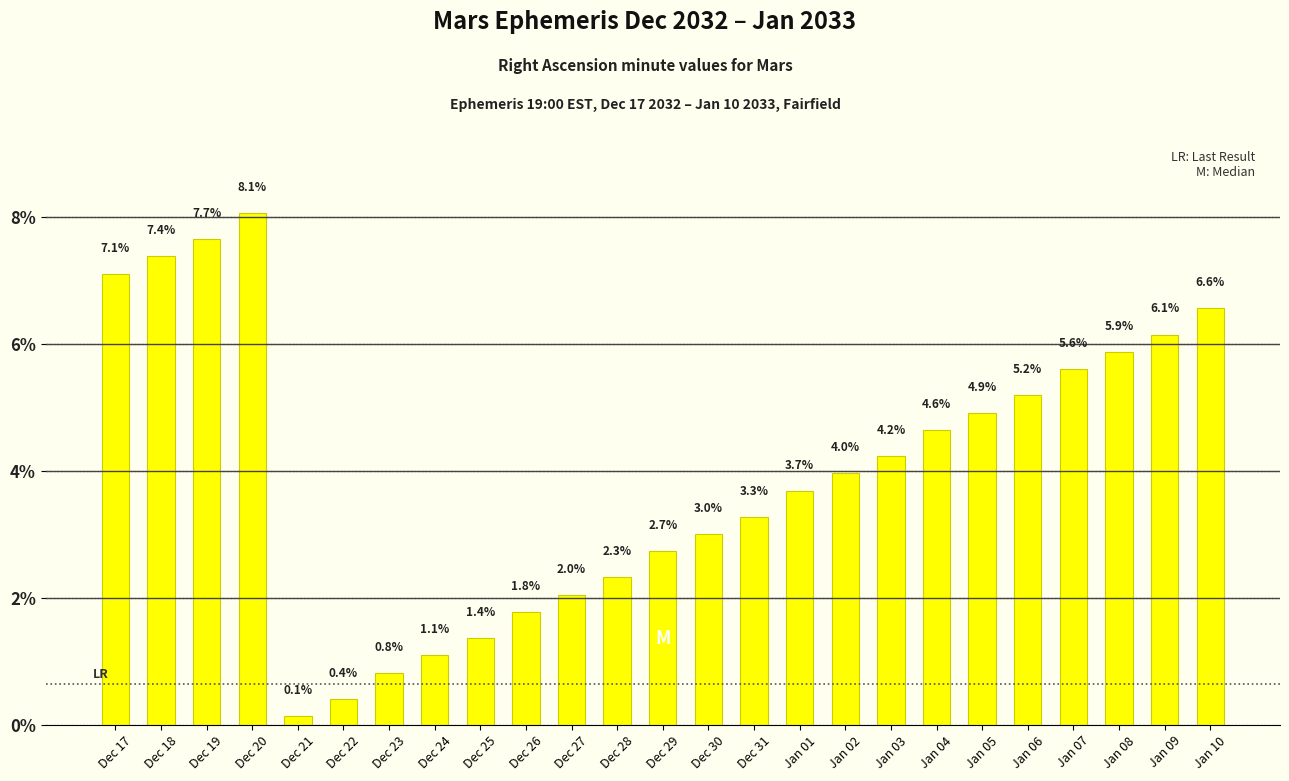

How many data points does each series have?

25